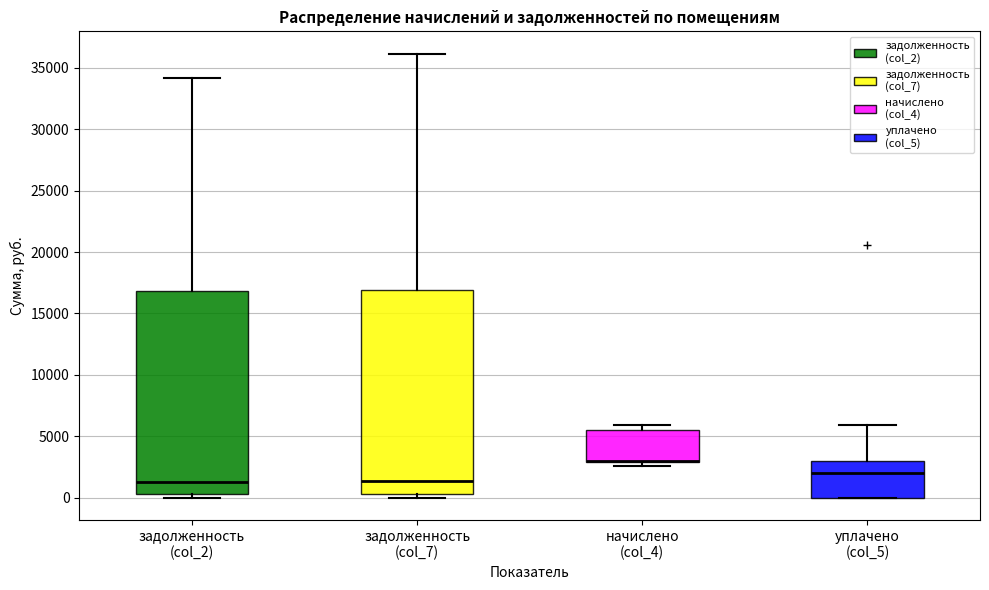

Where is the upper edge of the box for уплачено (col_5) on the y-axis? The values are not printed on the chart, so give them approximately, as read against the axis.

3000